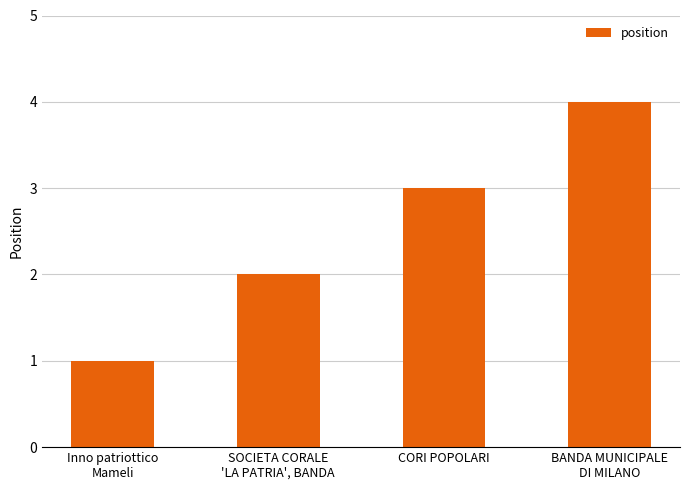

Reading right to left, what are all the values shown in this chart?

BANDA MUNICIPALE
DI MILANO=4	CORI POPOLARI=3	SOCIETA CORALE
'LA PATRIA', BANDA=2	Inno patriottico
Mameli=1